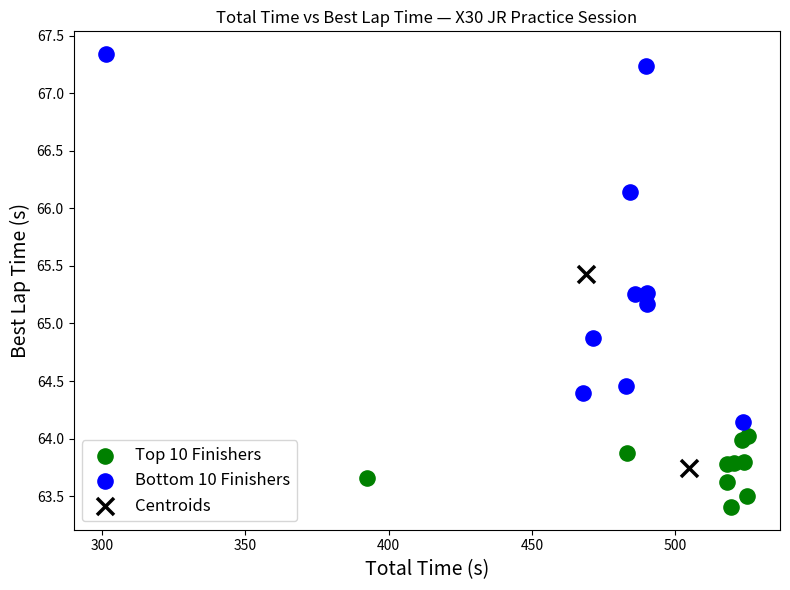

What are all the series names shown in the legend?

Top 10 Finishers, Bottom 10 Finishers, Centroids